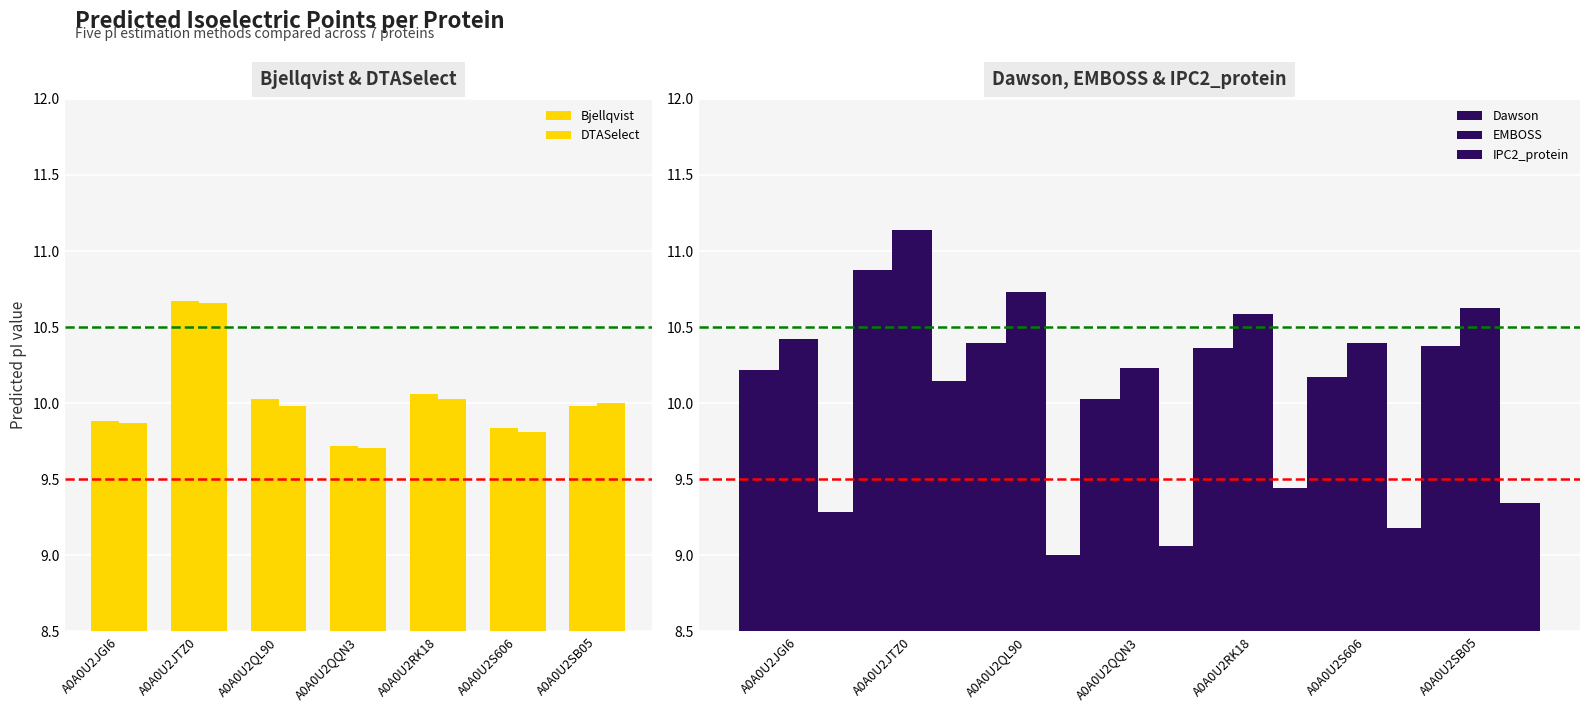

Reading left to right, list all the values displayed in this chart.

Bjellqvist: A0A0U2JGI6=9.9	A0A0U2JTZ0=10.7	A0A0U2QL90=10.0	A0A0U2QQN3=9.7	A0A0U2RK18=10.1	A0A0U2S606=9.8	A0A0U2SB05=10.0
DTASelect: A0A0U2JGI6=9.9	A0A0U2JTZ0=10.7	A0A0U2QL90=10.0	A0A0U2QQN3=9.7	A0A0U2RK18=10.0	A0A0U2S606=9.8	A0A0U2SB05=10.0
Dawson: A0A0U2JGI6=10.2	A0A0U2JTZ0=10.9	A0A0U2QL90=10.4	A0A0U2QQN3=10.0	A0A0U2RK18=10.4	A0A0U2S606=10.2	A0A0U2SB05=10.4
EMBOSS: A0A0U2JGI6=10.4	A0A0U2JTZ0=11.1	A0A0U2QL90=10.7	A0A0U2QQN3=10.2	A0A0U2RK18=10.6	A0A0U2S606=10.4	A0A0U2SB05=10.6
IPC2_protein: A0A0U2JGI6=9.3	A0A0U2JTZ0=10.1	A0A0U2QL90=9.0	A0A0U2QQN3=9.1	A0A0U2RK18=9.4	A0A0U2S606=9.2	A0A0U2SB05=9.3